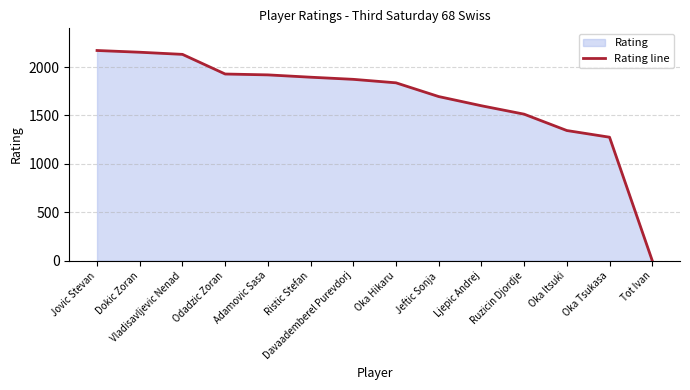

Rank the categories by value from lowest to highest.

Tot Ivan, Oka Tsukasa, Oka Itsuki, Ruzicin Djordje, Ljepic Andrej, Jeftic Sonja, Oka Hikaru, Davaademberel Purevdorj, Ristic Stefan, Adamovic Sasa, Odadzic Zoran, Vladisavljevic Nenad, Dokic Zoran, Jovic Stevan